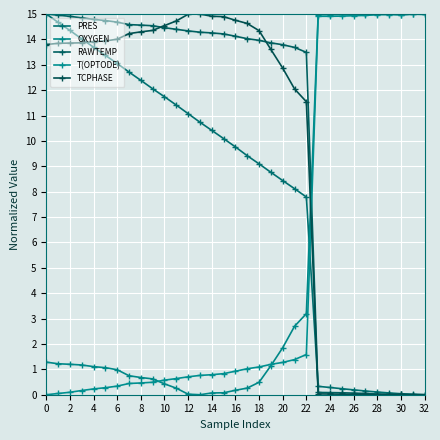

What is the average value of the TCPHASE series?

9.8